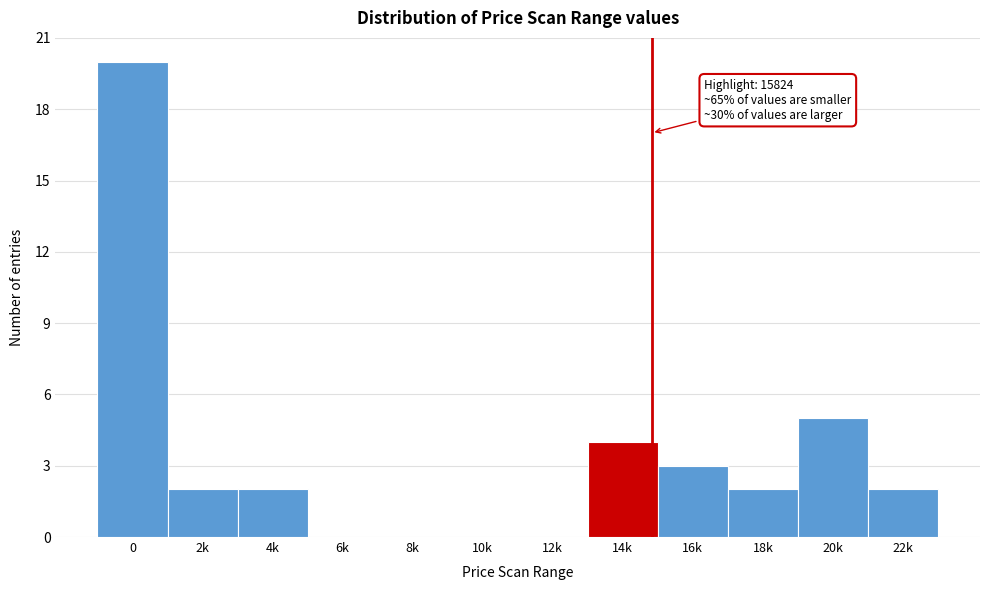

Reading right to left, list all the values displayed in this chart.

22k=2	20k=5	18k=2	16k=3	14k=4	12k=0	10k=0	8k=0	6k=0	4k=2	2k=2	0=20